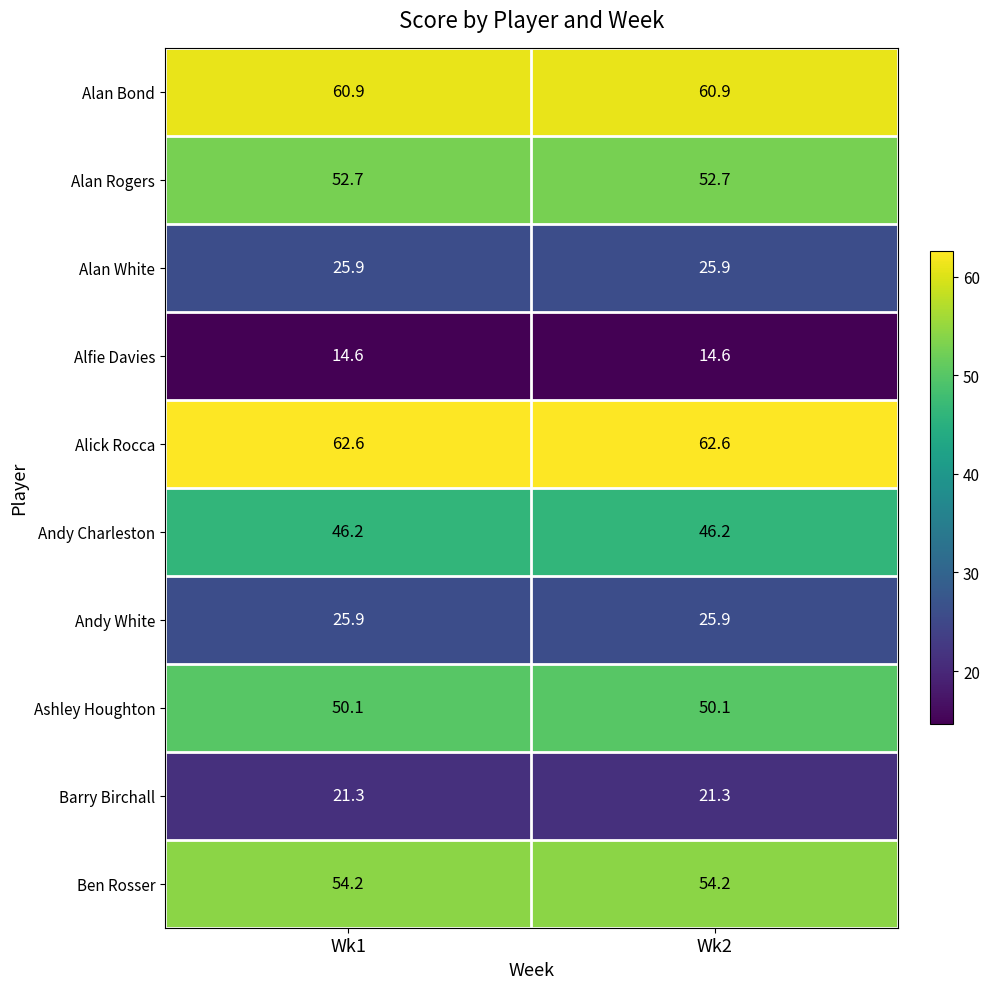

What is the minimum value shown in the chart?

14.6